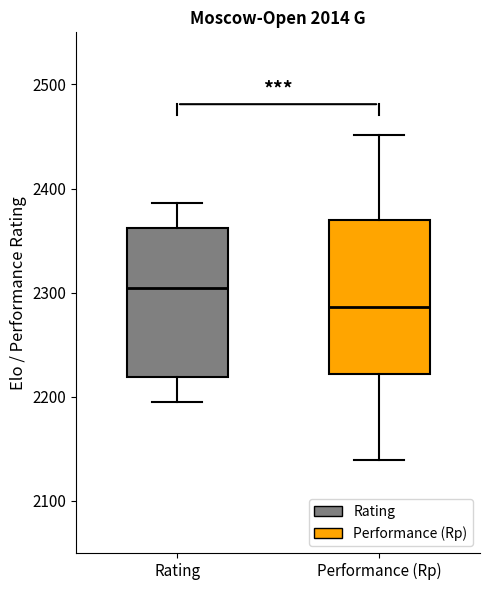

Reading left to right, transcribe this box plot: for each box, give where its median line is, the range the box spans, and where its two whiskers end, as read against the y-axis. The values are not printed on the chart, so give them approximately, as read against the axis.

Rating: median 2300, box 2220 to 2360, whiskers 2200 to 2390
Performance (Rp): median 2290, box 2220 to 2370, whiskers 2140 to 2450